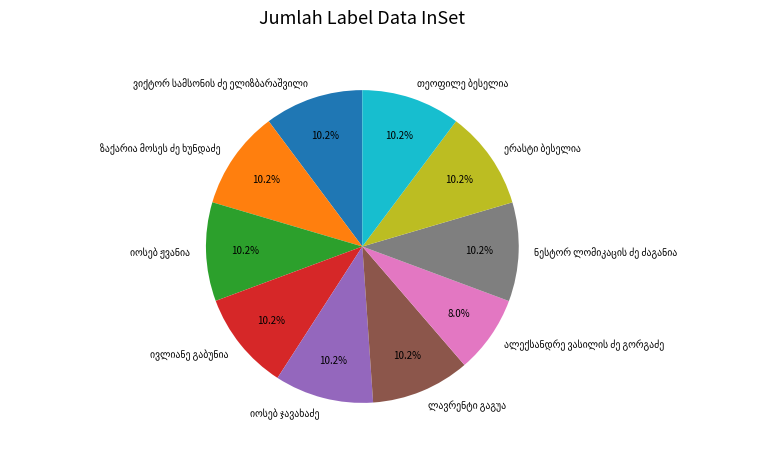

Is there a majority slice in this chart?

No